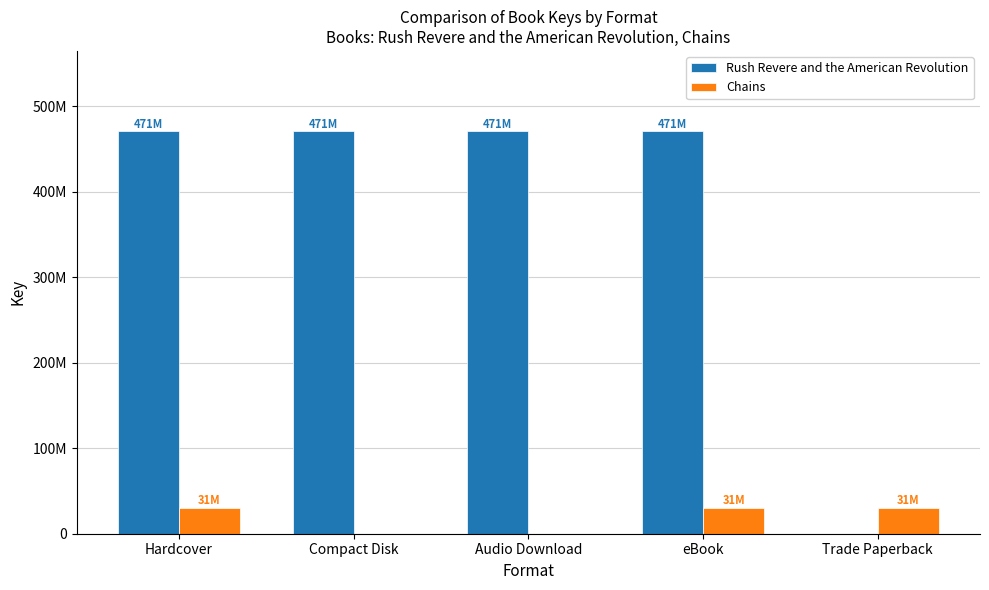

Reading right to left, what are all the values shown in this chart?

Rush Revere and the American Revolution: Trade Paperback=0	eBook=470530467	Audio Download=470530467	Compact Disk=470530467	Hardcover=470530467
Chains: Trade Paperback=30585656	eBook=30585656	Audio Download=0	Compact Disk=0	Hardcover=30585656